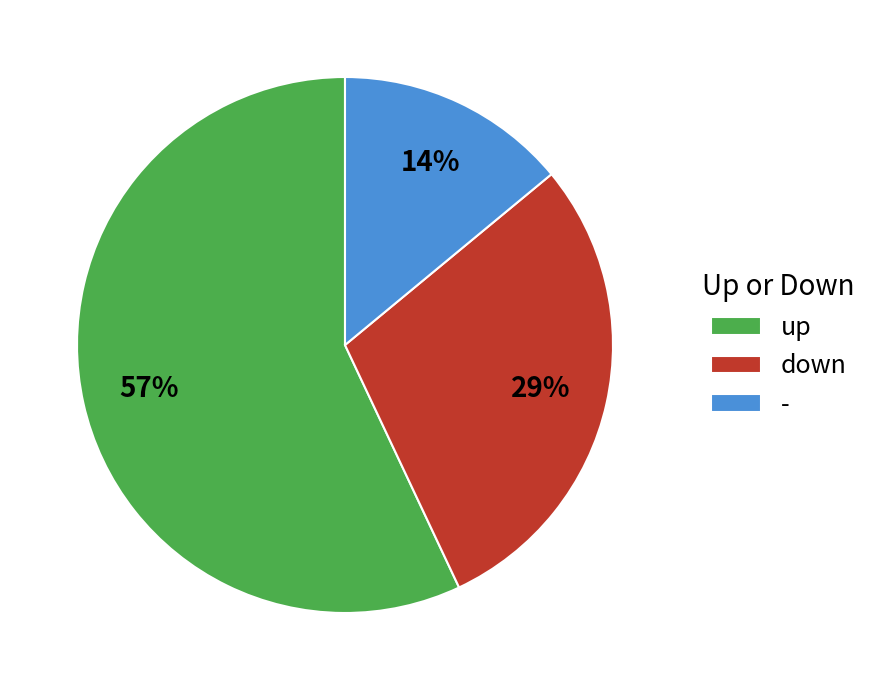

Combined, do - and down account for over 50%?

No